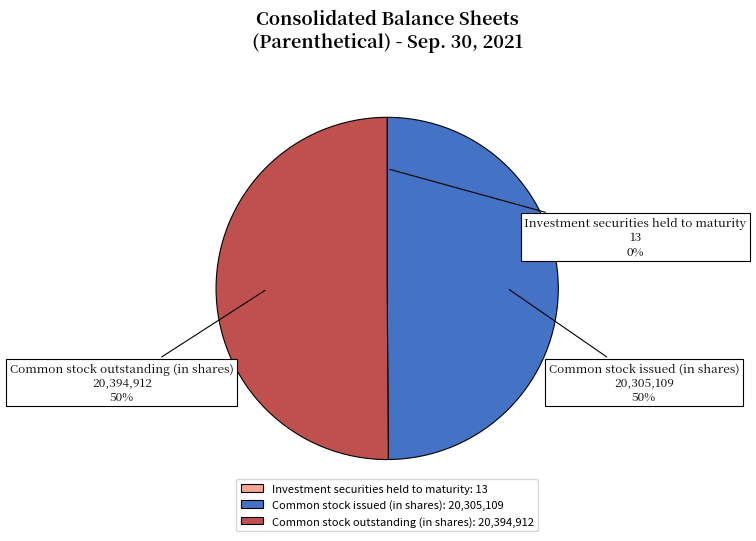

To the nearest percent, what percentage of the pie is Common stock issued (in shares)?

50%